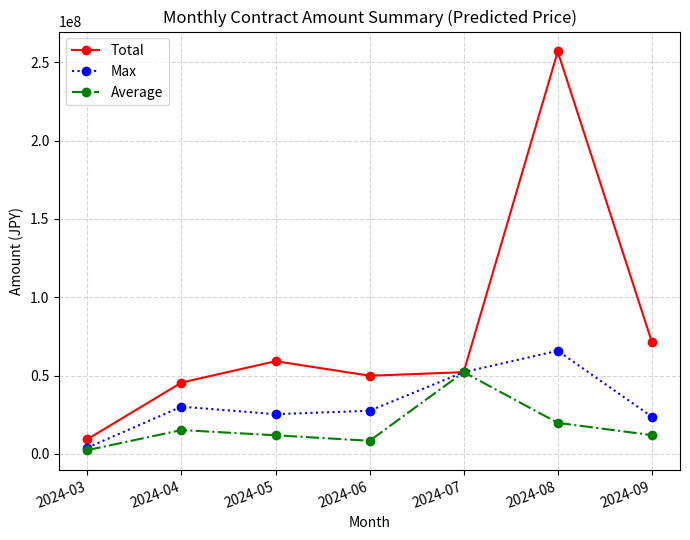

What is the approximate value of Average at 2024-07, to the nearest 100?

52141300